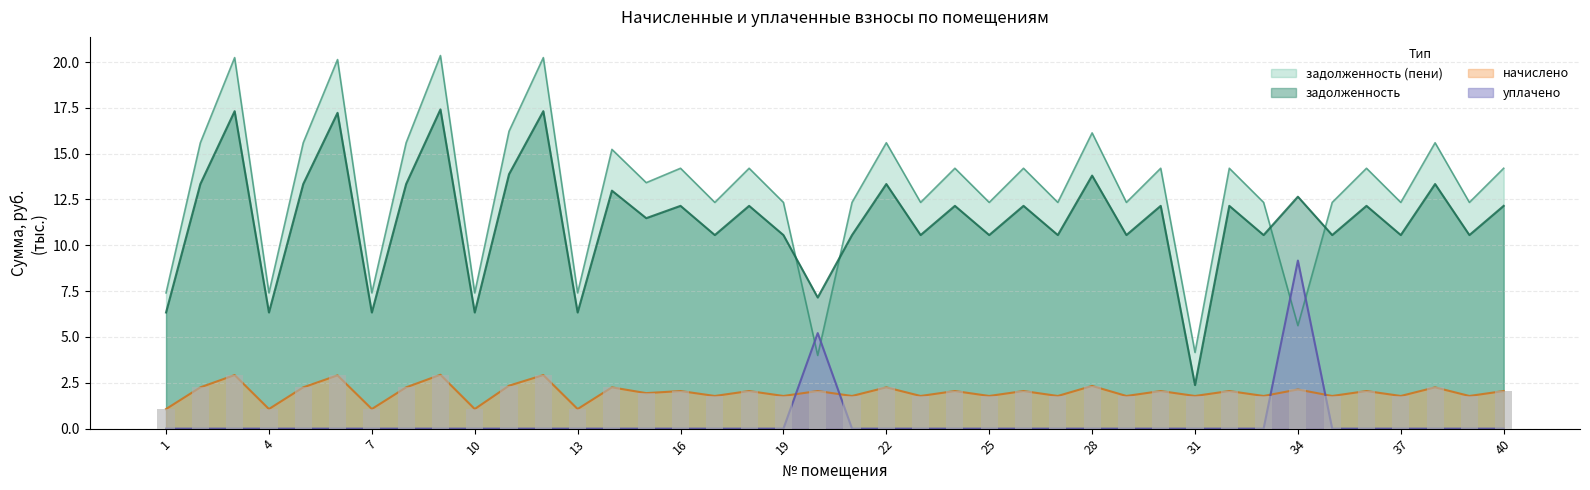

What is the maximum value shown in the chart?

20.4